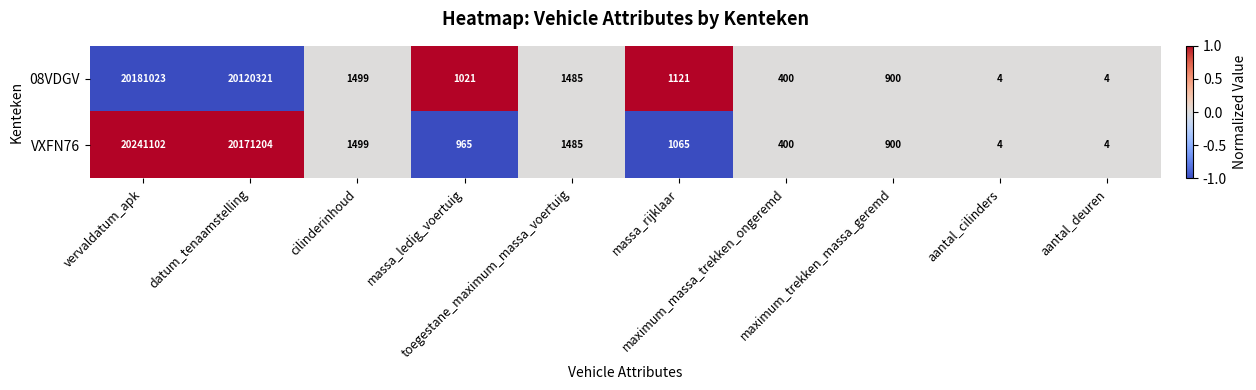

Which series has the widest spread of values?

VXFN76